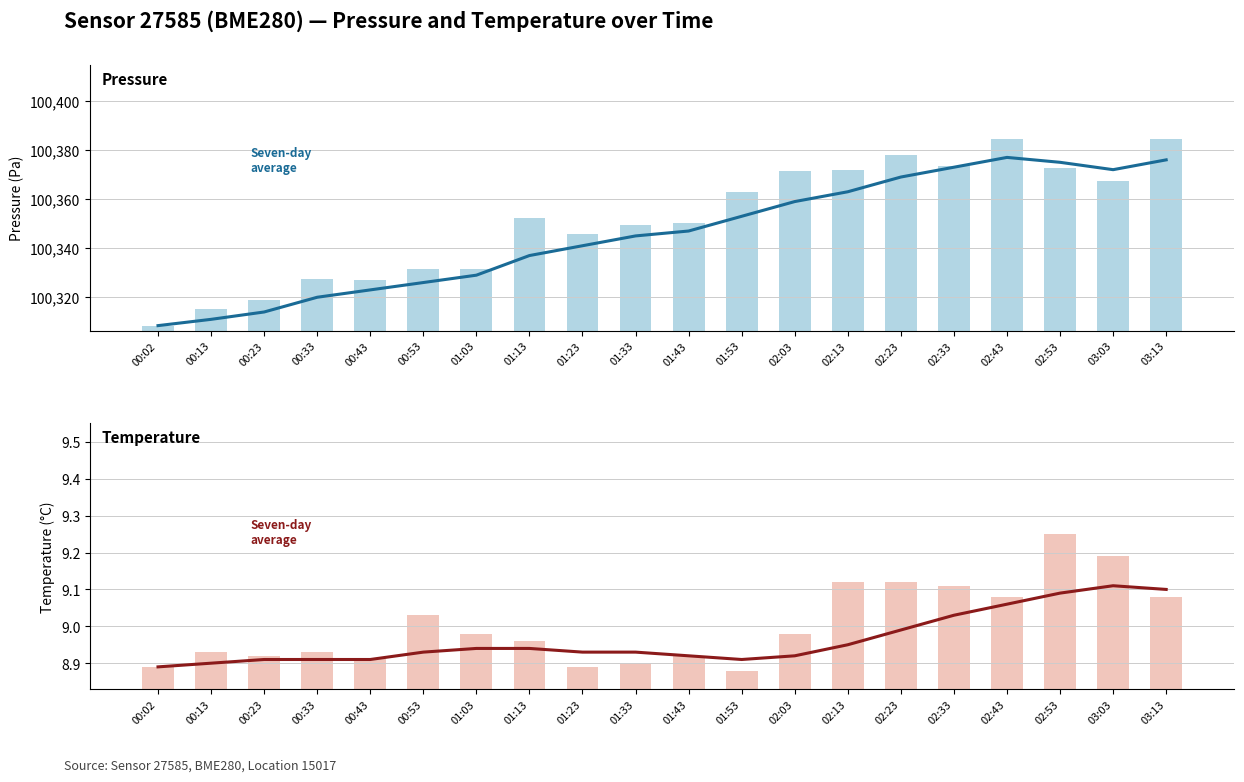

What position from the left is 01:43?

11